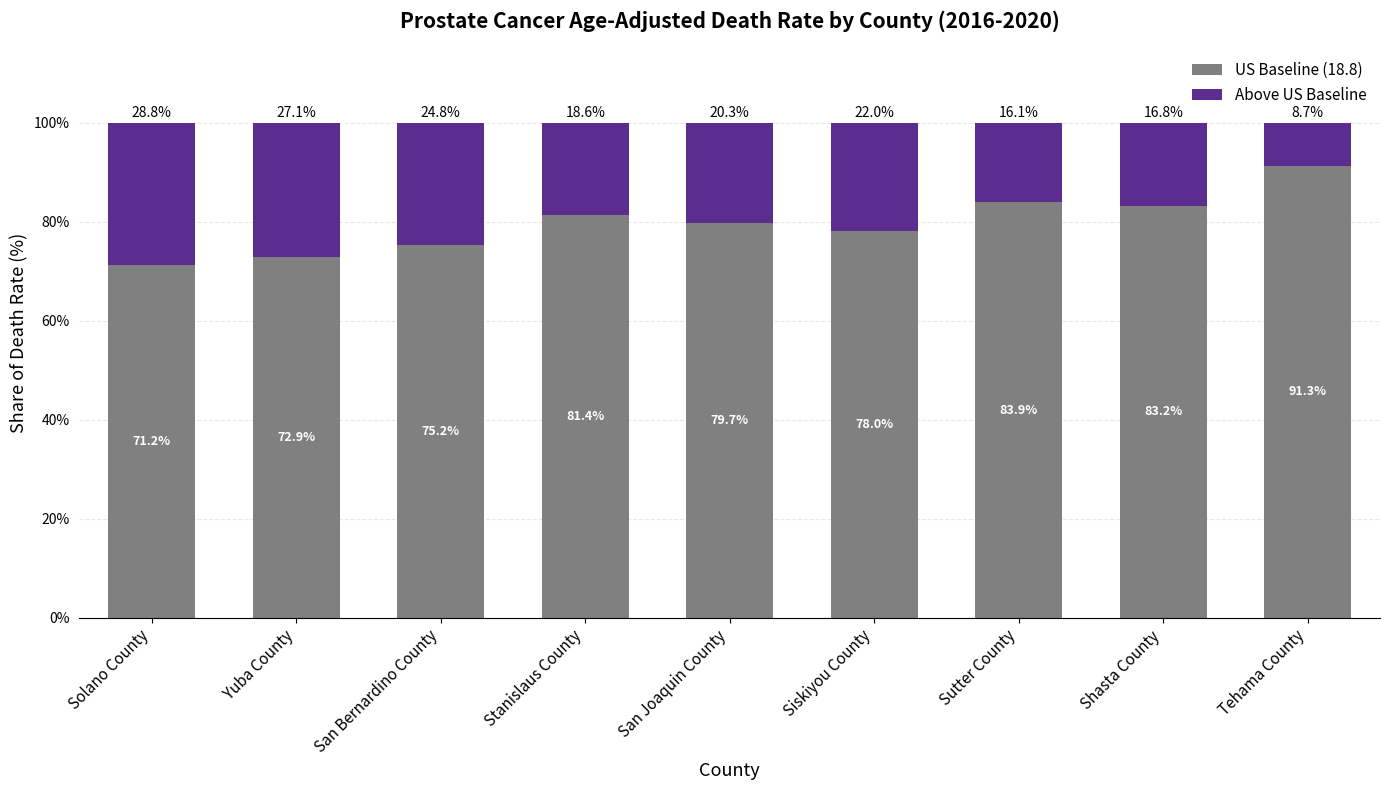

What is the highest value of the US Baseline (18.8) series?

91.3